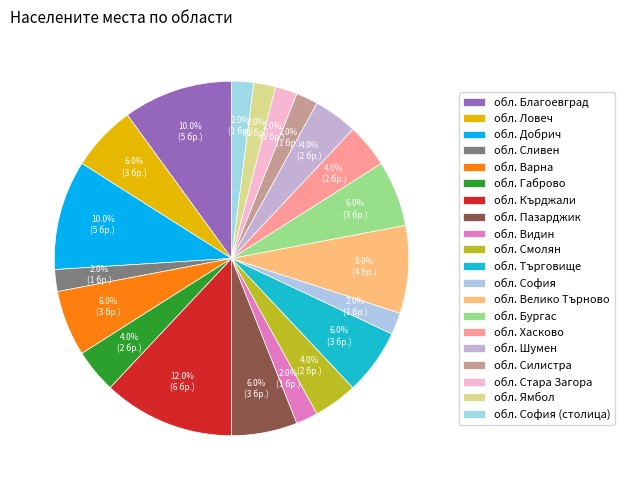

Count the number of slices in the pie.

20